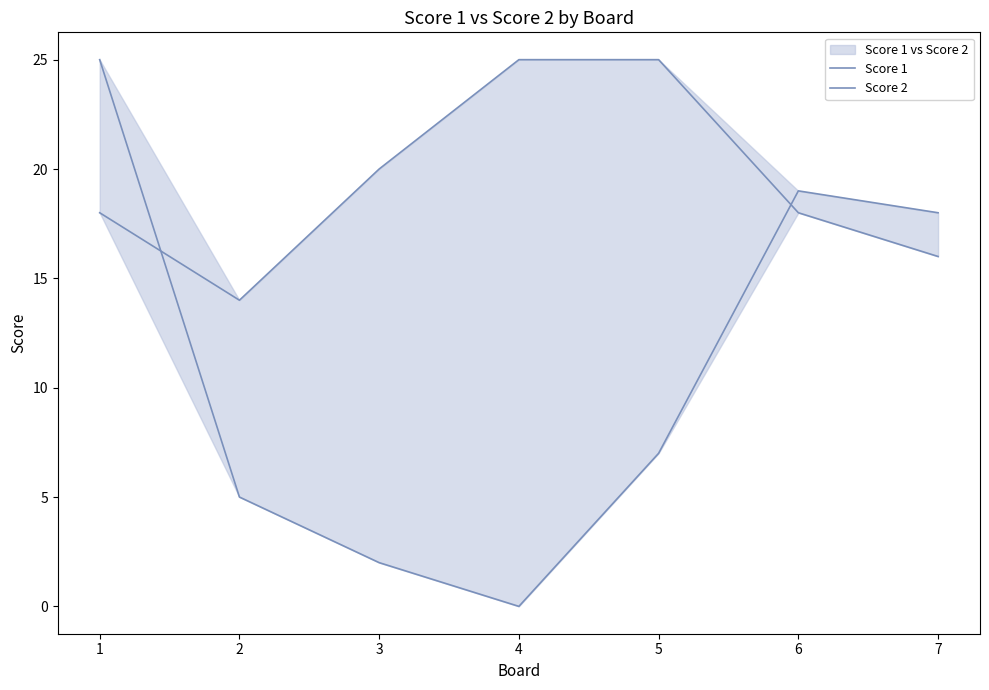

How many interior local valleys does the Score 2 series have?

1